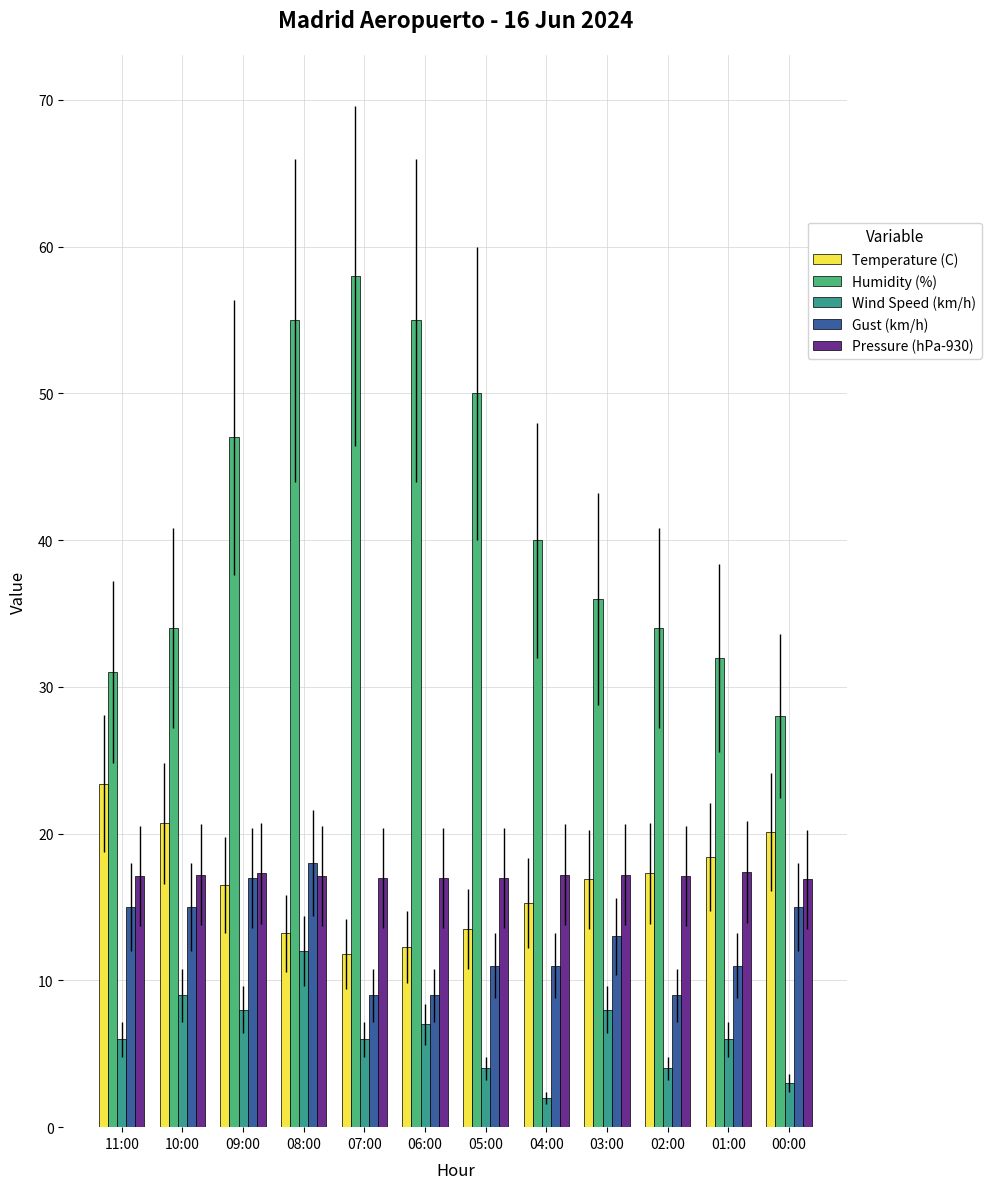

The Humidity (%) series shows 47.0 at 09:00. True or false?

True